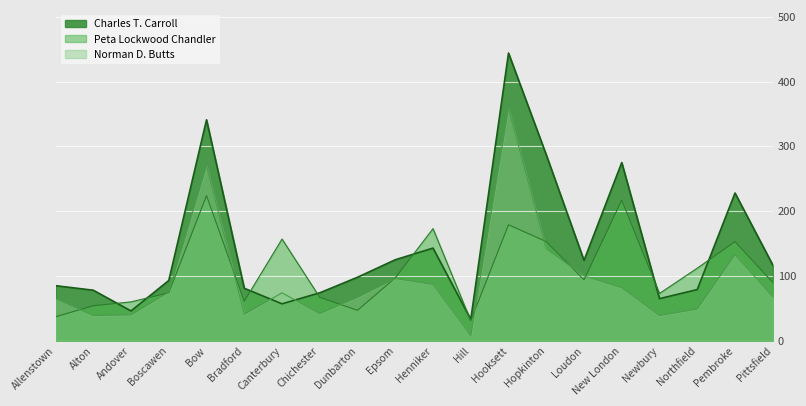

What are all the series names shown in the legend?

Charles T. Carroll, Peta Lockwood Chandler, Norman D. Butts